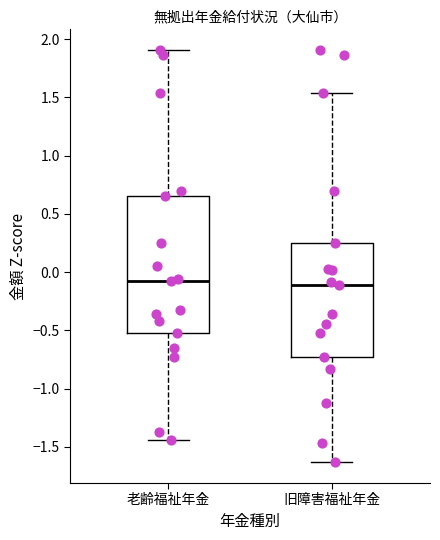

Reading left to right, transcribe this box plot: for each box, give where its median line is, the range the box spans, and where its two whiskers end, as read against the y-axis. The values are not printed on the chart, so give them approximately, as read against the axis.

老齢福祉年金: median -0.10, box -0.50 to 0.65, whiskers -1.45 to 1.90
旧障害福祉年金: median -0.10, box -0.75 to 0.25, whiskers -1.65 to 1.55